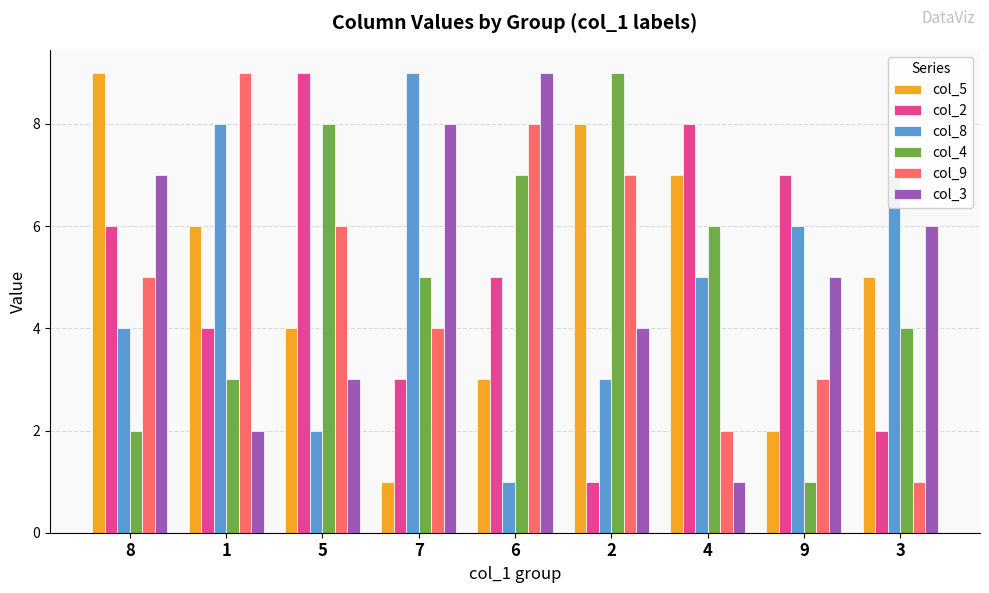

What is the value of the col_5 bar at the 6th from the left?

8